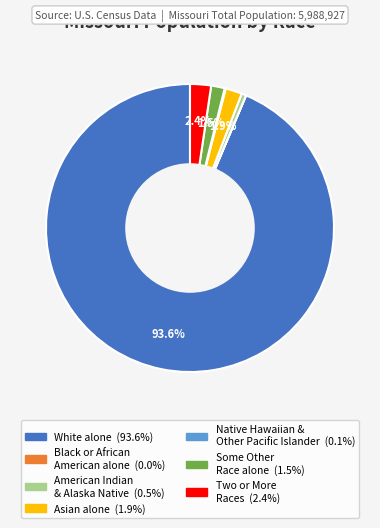

Is there a majority slice in this chart?

Yes